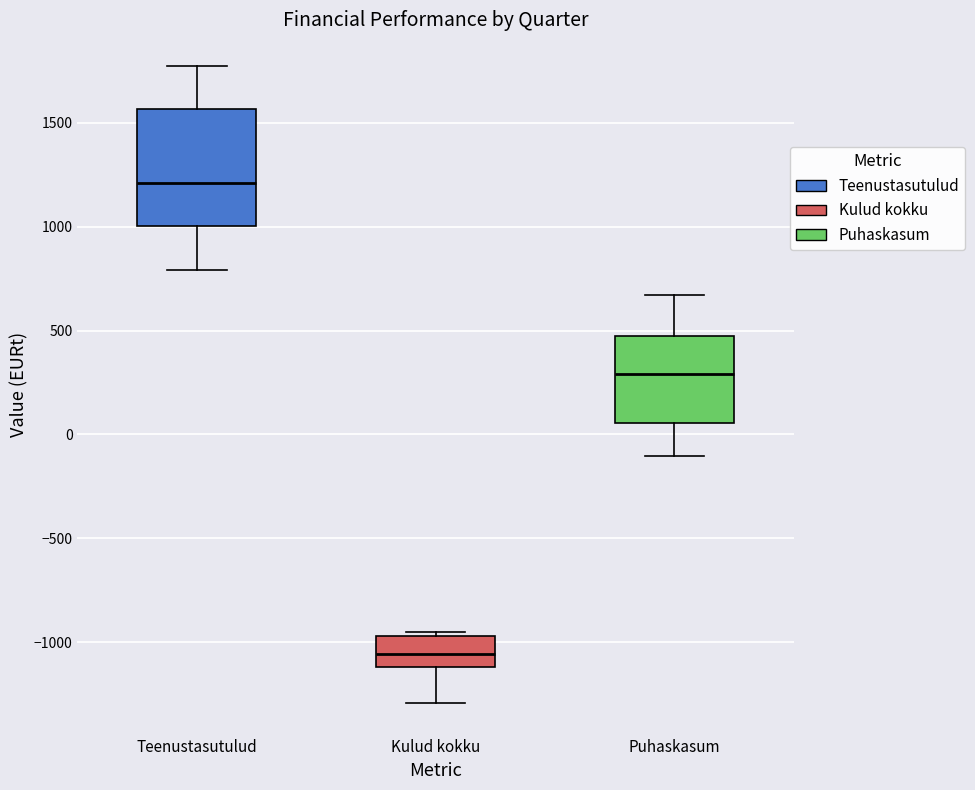

Where does the lower whisker of the box for Puhaskasum end on the y-axis? The values are not printed on the chart, so give them approximately, as read against the axis.

-100